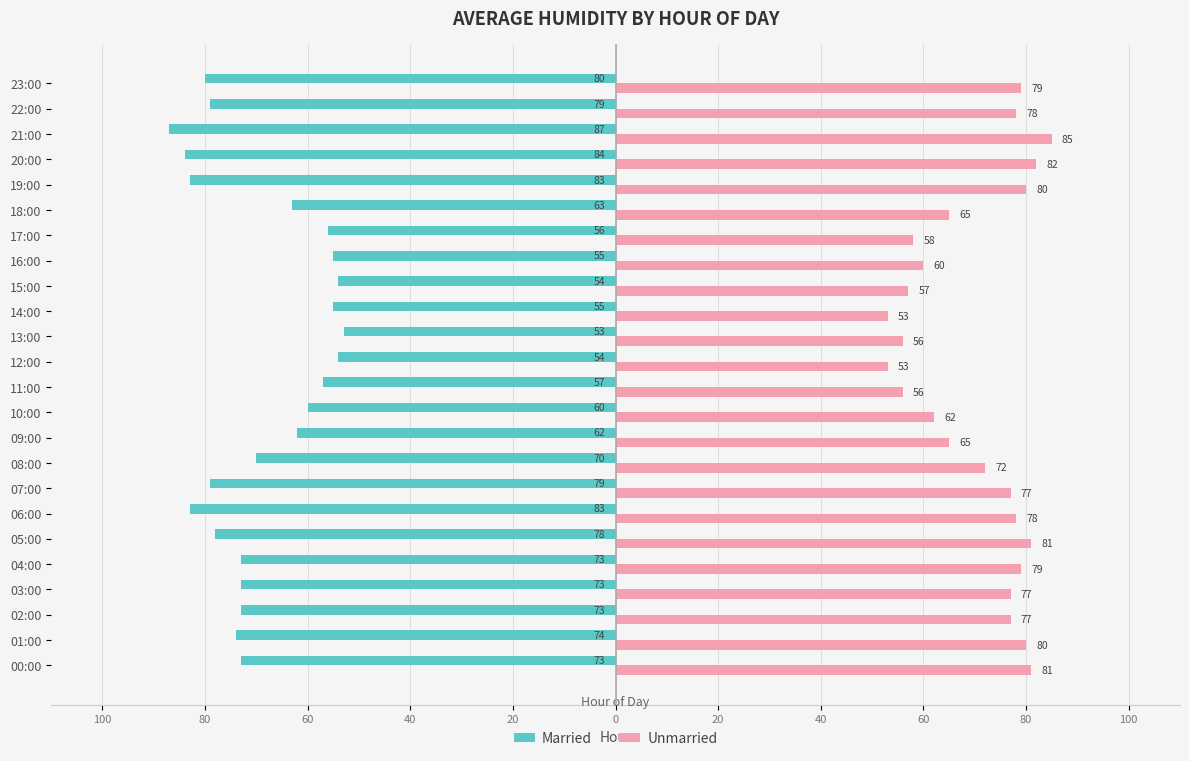

Rank the series by their average value, from lowest to highest.

Married, Unmarried